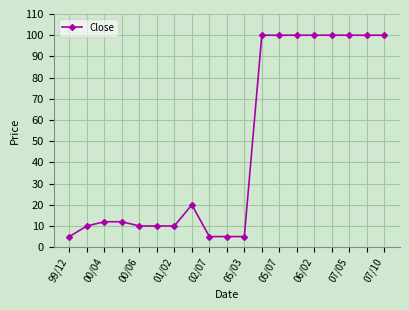

What is the value of the 17th point from the left?

100